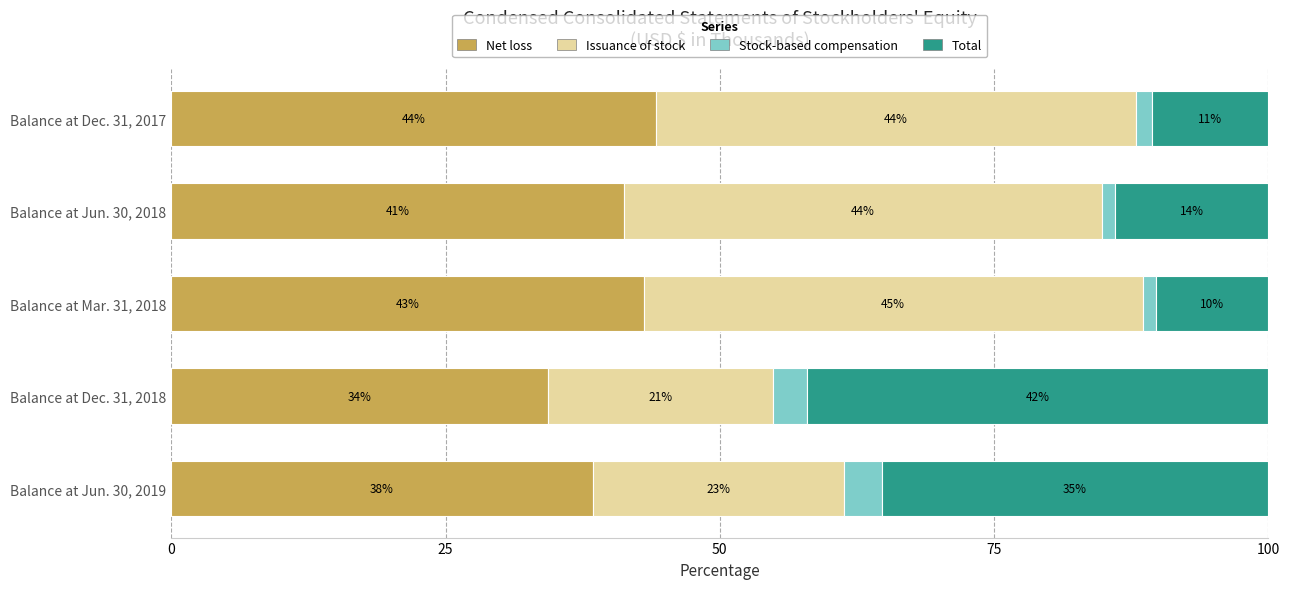

What is the difference between the second highest and second lowest values in the Net loss series?

4.6